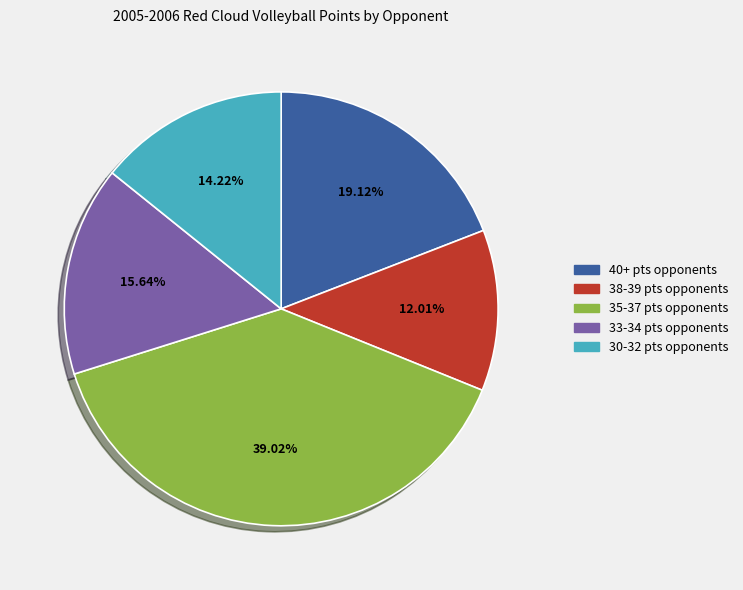

Does any single category account for the majority?

No